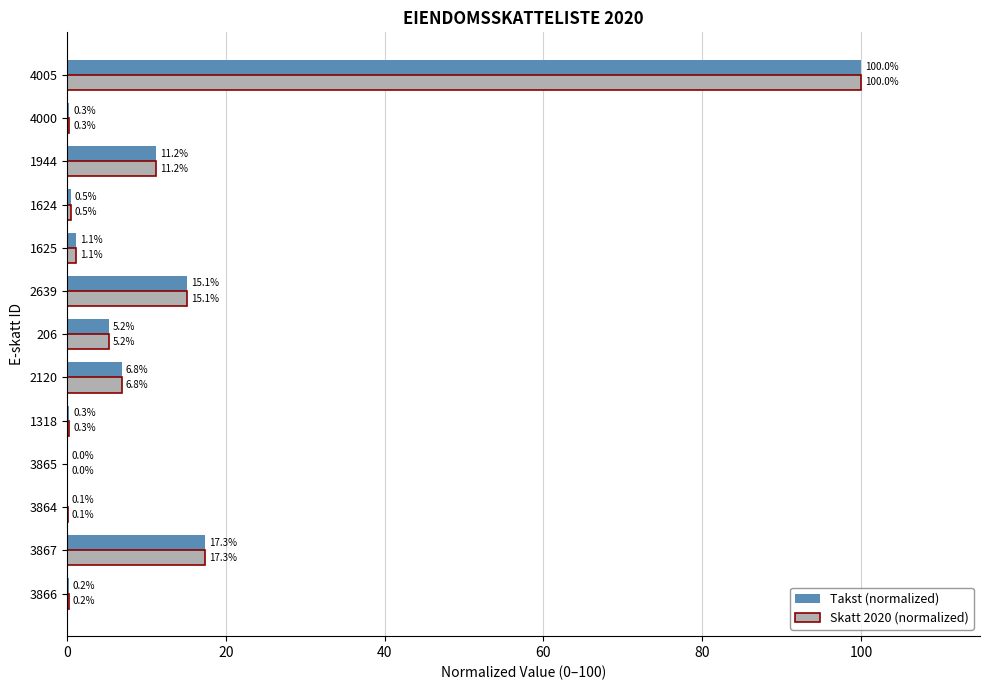

At which label does Skatt 2020 (normalized) reach its peak?

4005